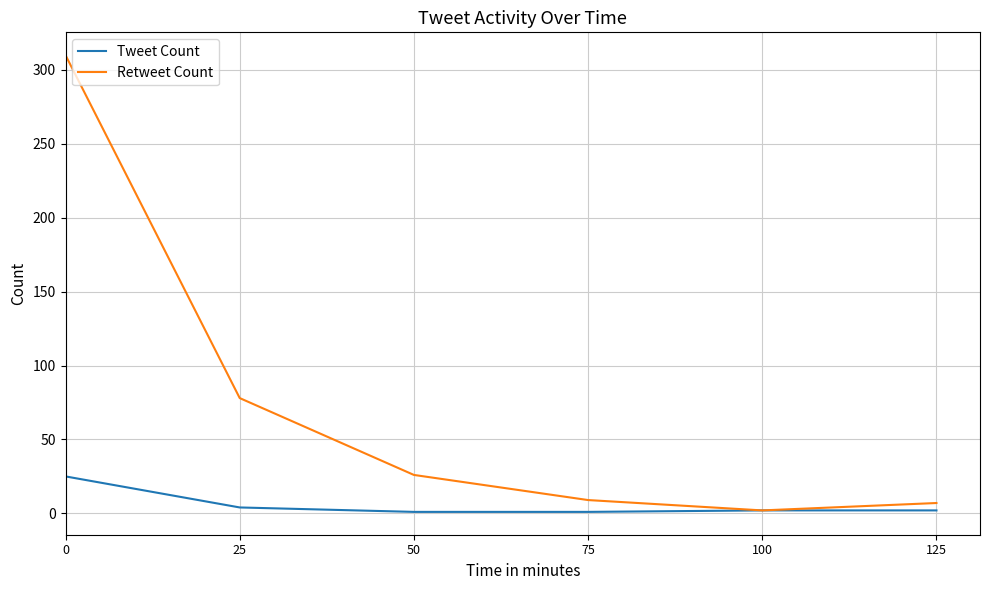

What is the difference between the second highest and minimum values in the Tweet Count series?

3